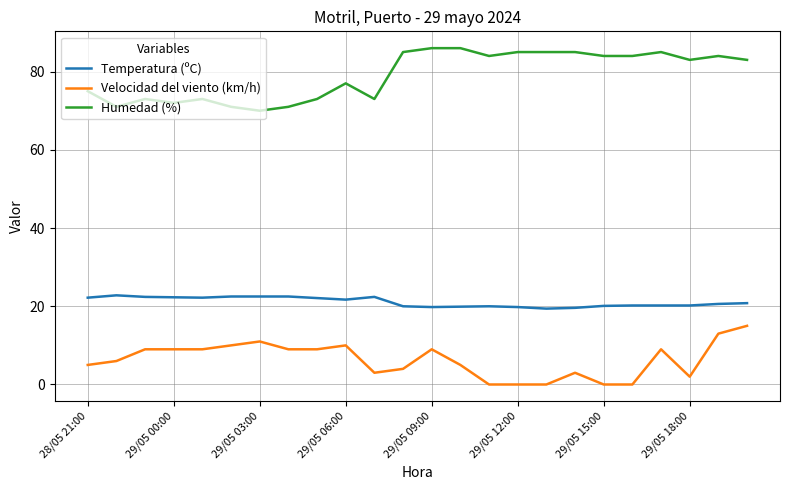

Is this an area chart (filled region under the line)?

No